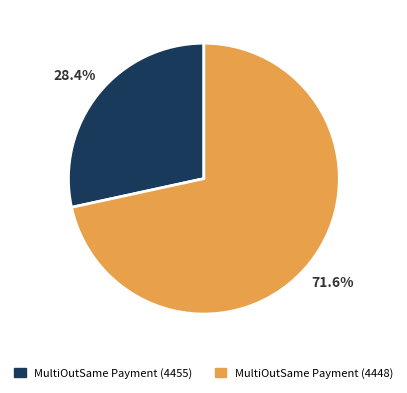

How many segments does this pie chart have?

2